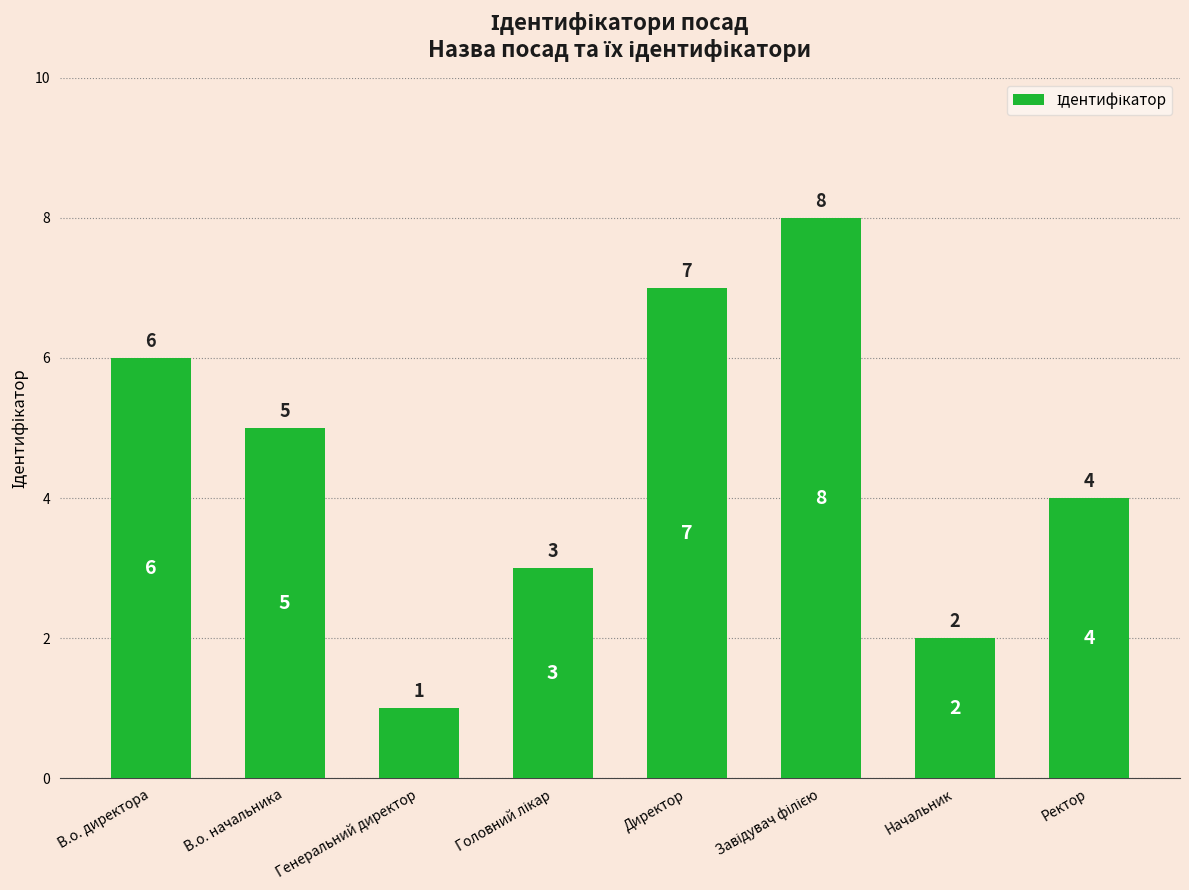

What is the sum of all values?

36